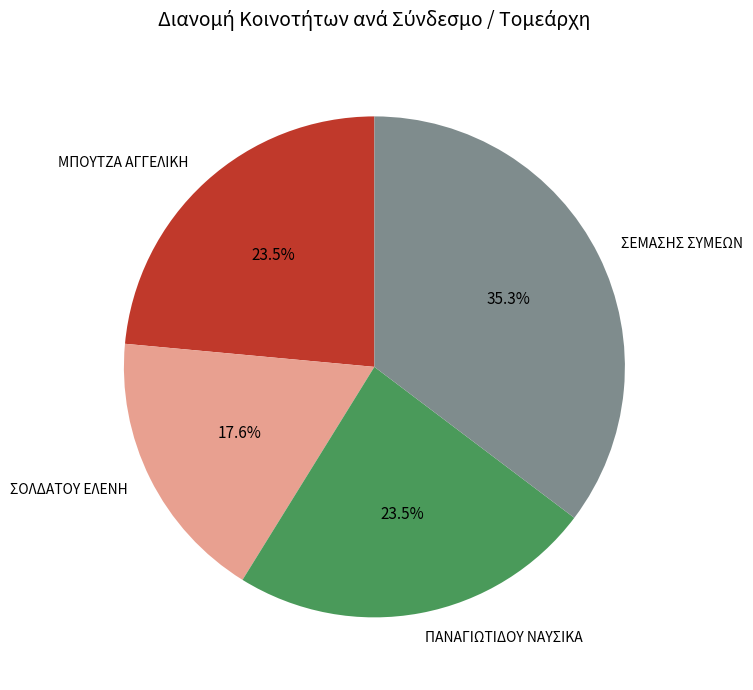

Which category has the biggest portion of the pie?

ΣΕΜΑΣΗΣ ΣΥΜΕΩΝ